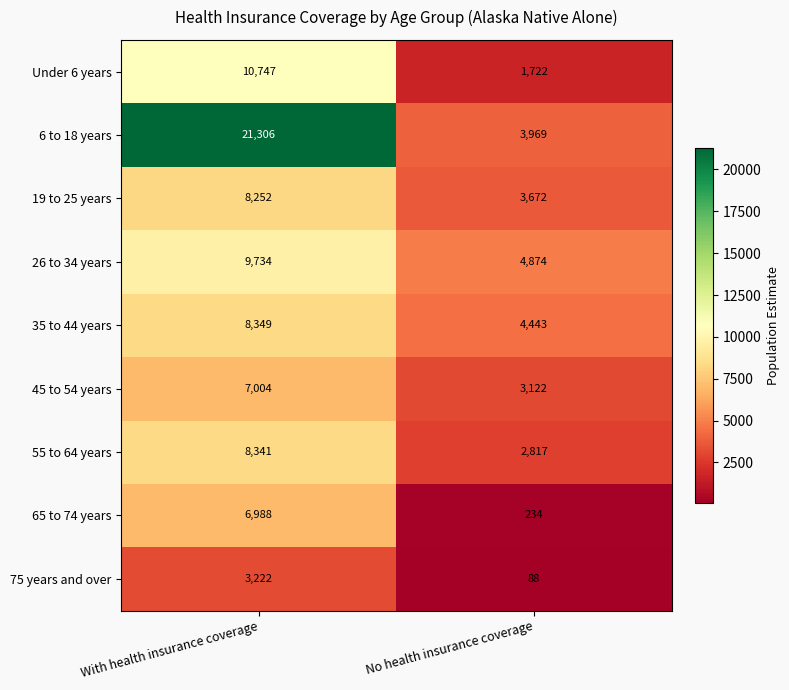

True or false: 75 years and over has a value of 88 at No health insurance coverage.

True